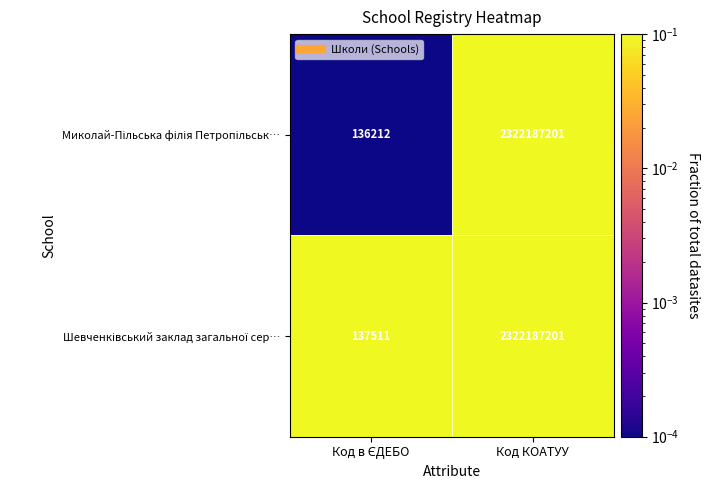

What is the minimum value shown in the chart?

136212